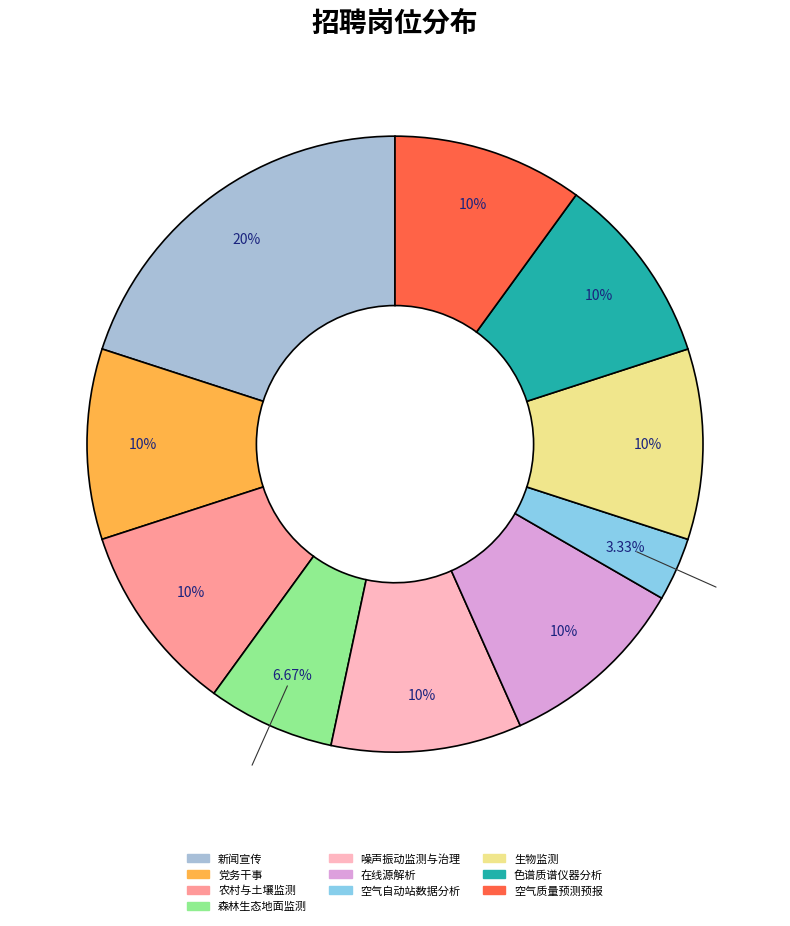

Count the number of slices in the pie.

10